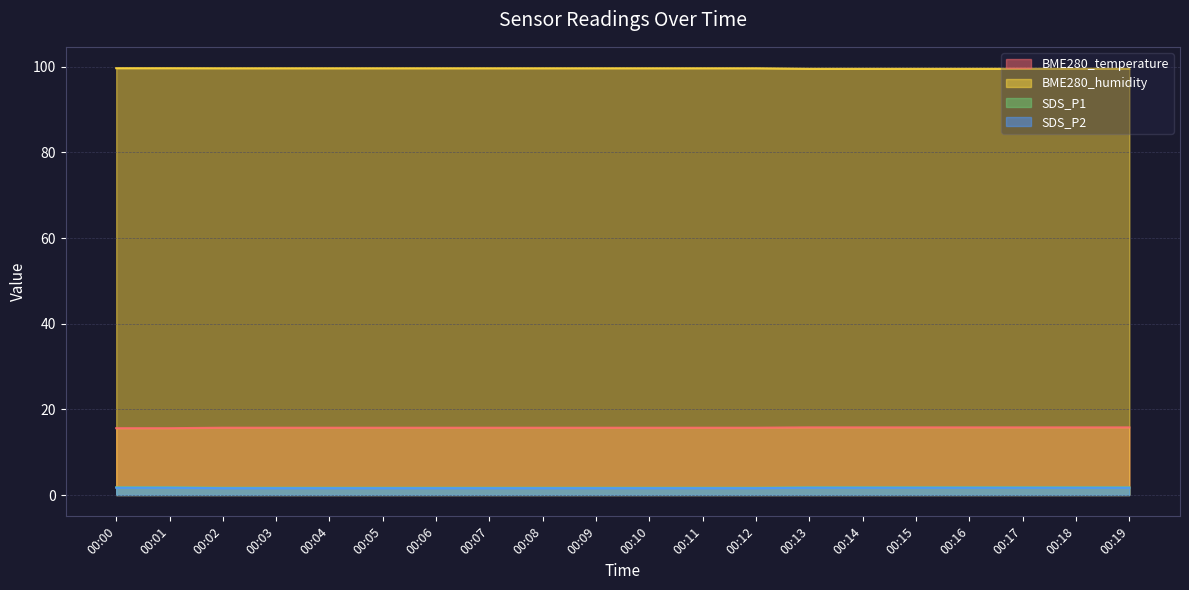

List the labels in order of SDS_P1 value, smallest first.

00:02, 00:03, 00:04, 00:05, 00:06, 00:07, 00:08, 00:09, 00:10, 00:11, 00:12, 00:00, 00:01, 00:13, 00:14, 00:15, 00:16, 00:17, 00:18, 00:19